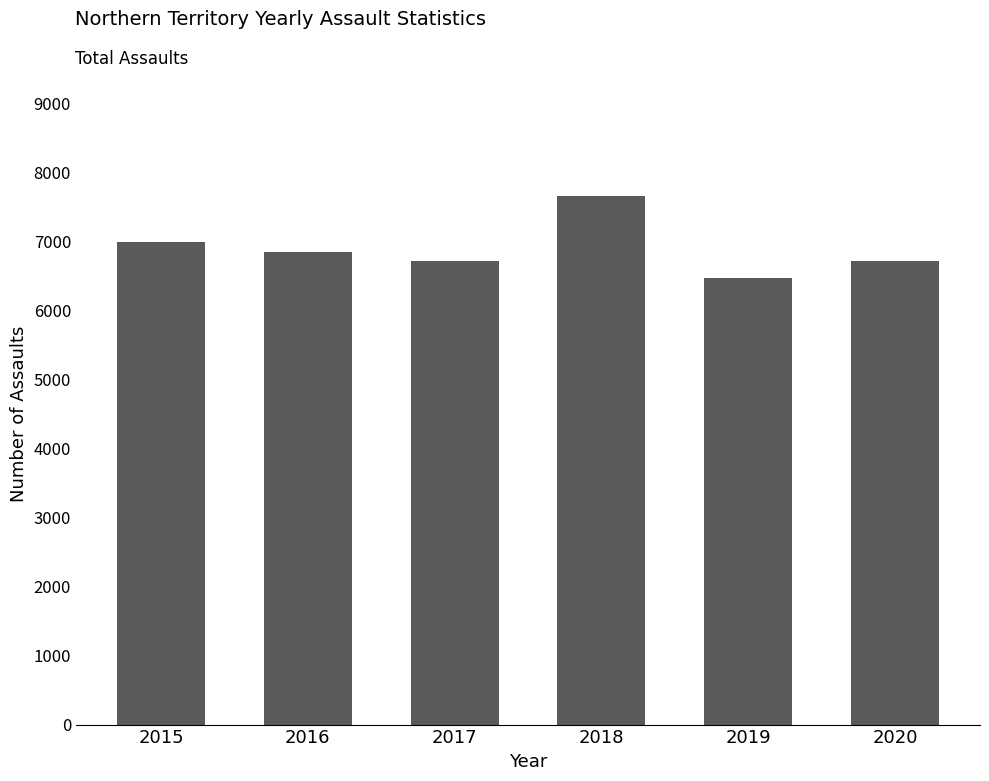

What is the change in value from 2015 to 2017?

-268